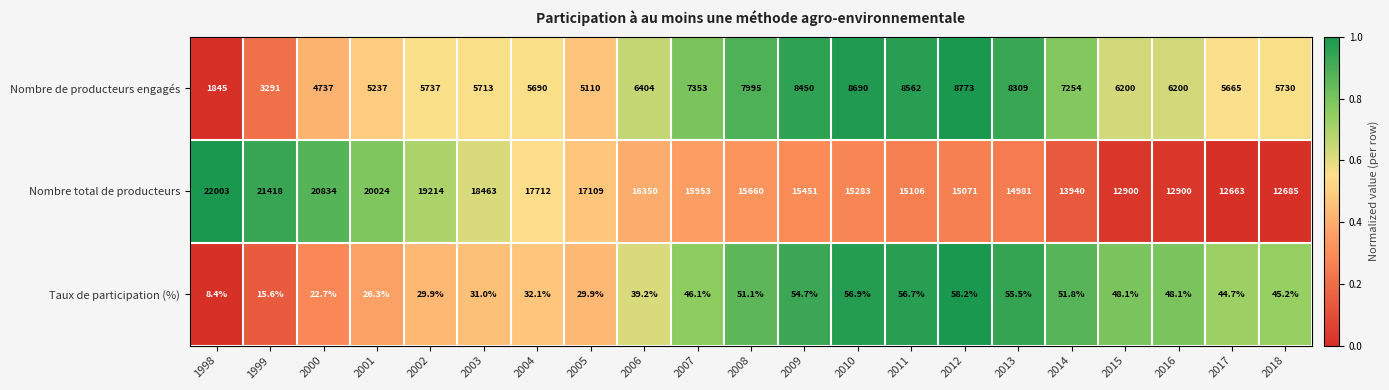

What is the total value across all series at 2009?

23955.7